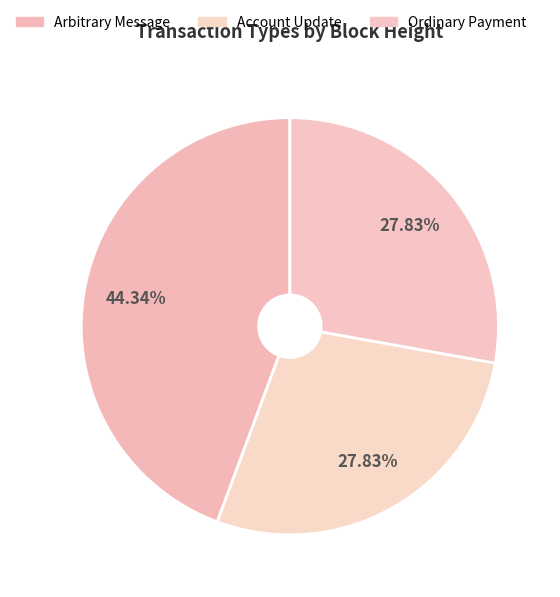

How many segments does this pie chart have?

3